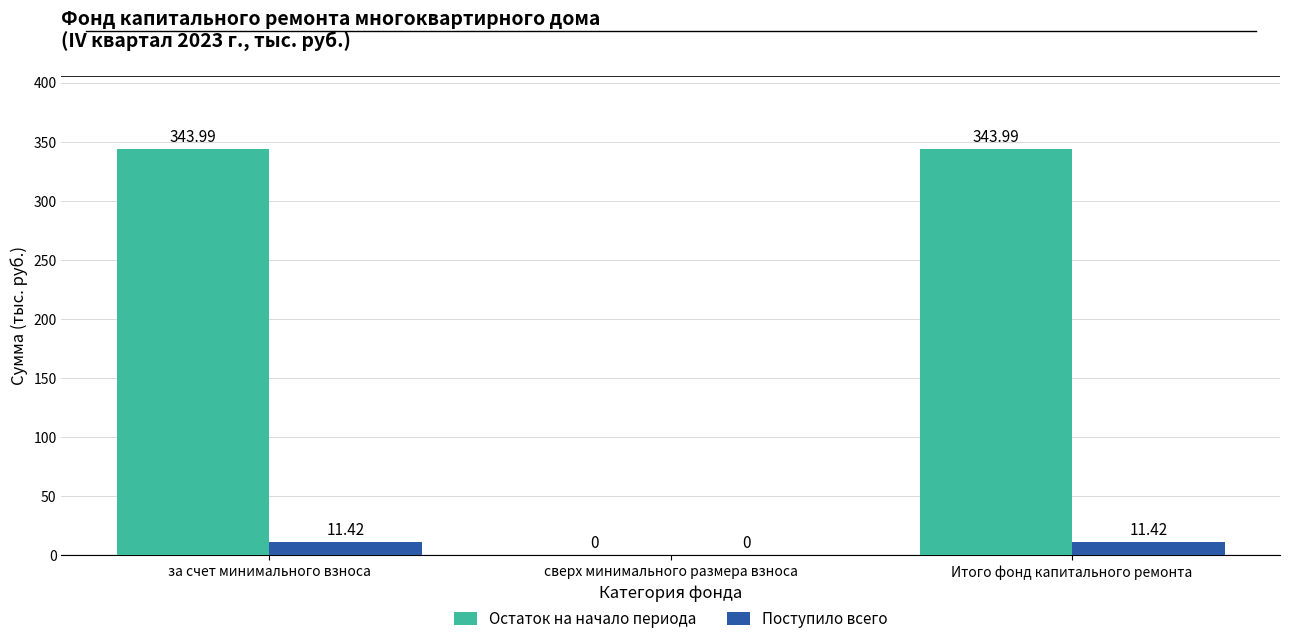

Between сверх минимального размера взноса and Итого фонд капитального ремонта, which series saw the biggest shift?

Остаток на начало периода